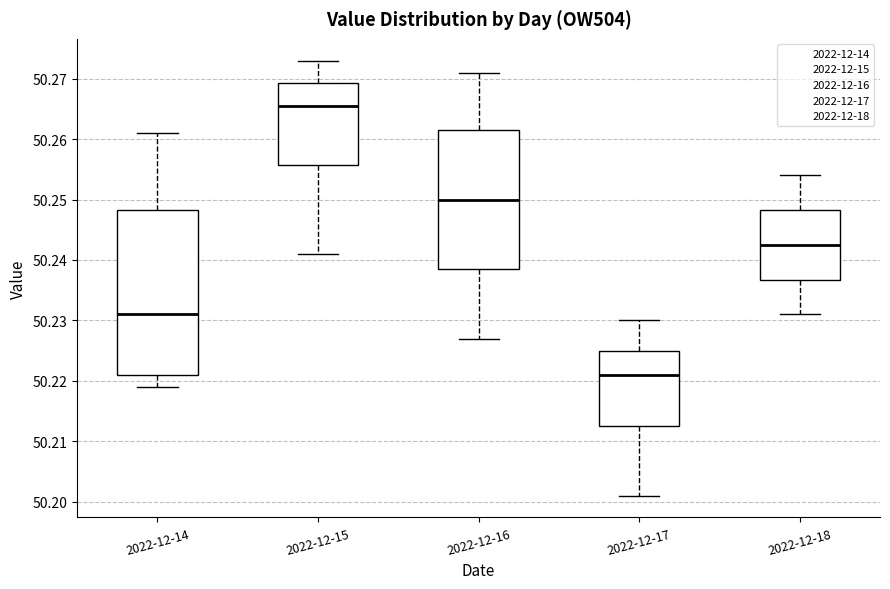

Which box's median line is the lowest?

2022-12-17